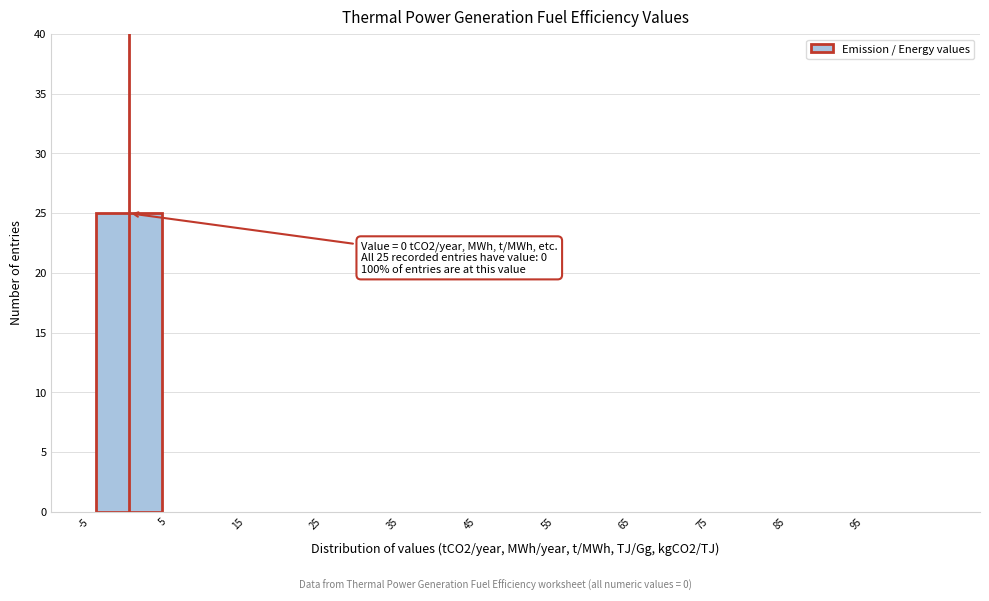

Which range on the x-axis has the tallest bar?

-5 to 5